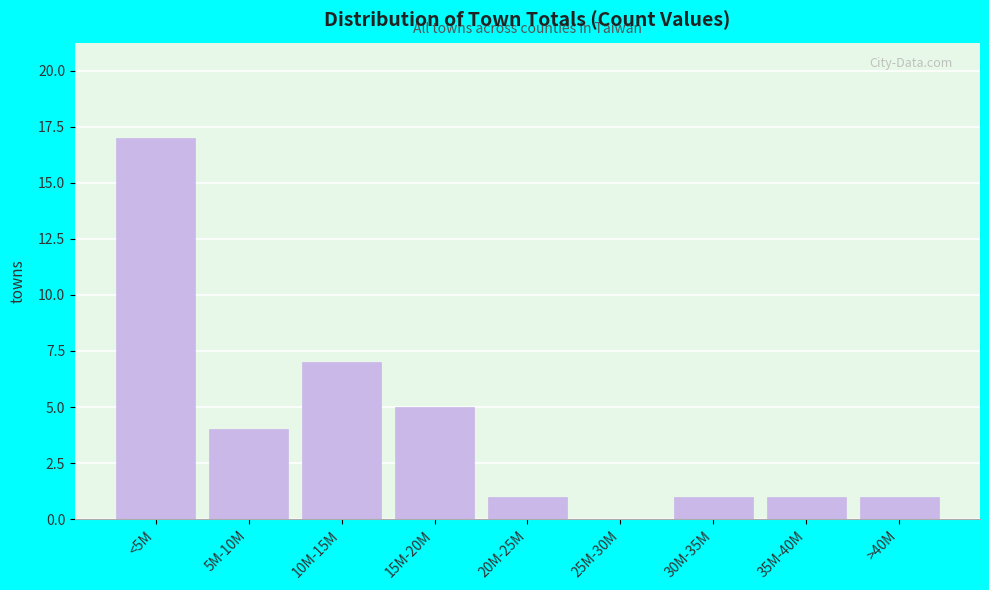

Reading left to right, transcribe all the data shown in this chart.

<5M=17	5M-10M=4	10M-15M=7	15M-20M=5	20M-25M=1	25M-30M=0	30M-35M=1	35M-40M=1	>40M=1